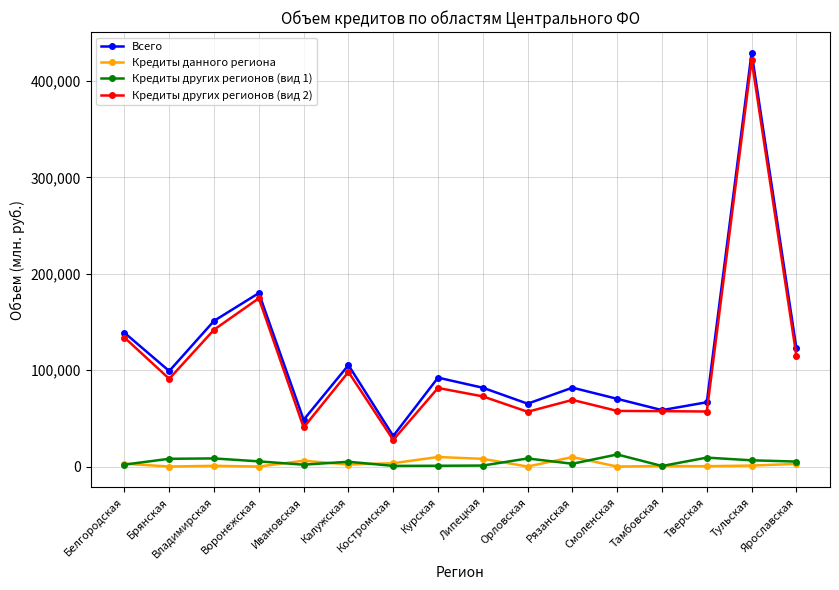

Where is the first local minimum for Всего?

Брянская